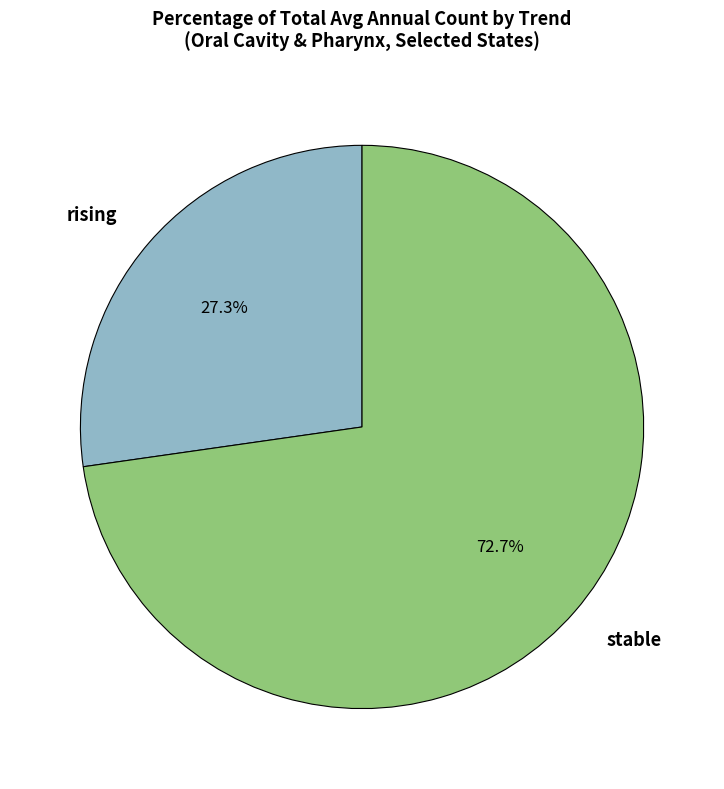

How many segments does this pie chart have?

2